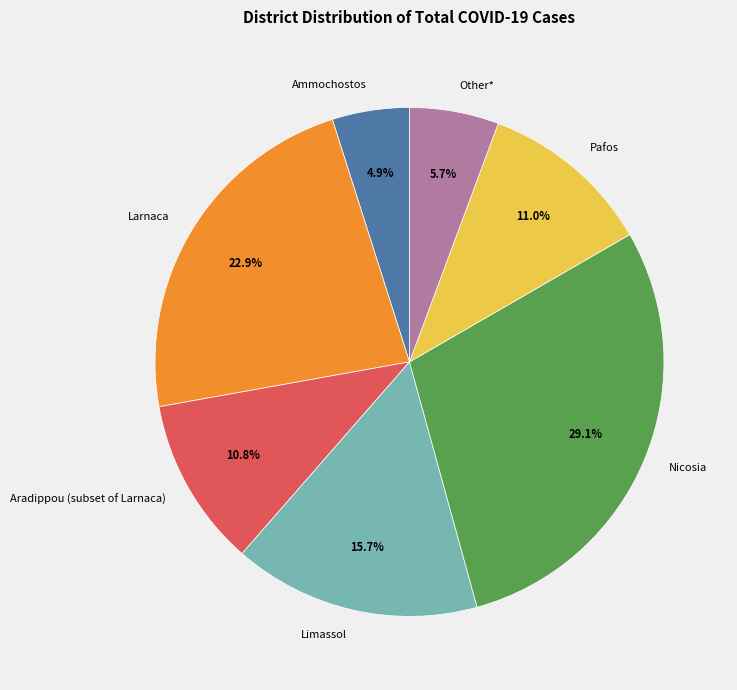

Which slice is the smallest?

Ammochostos